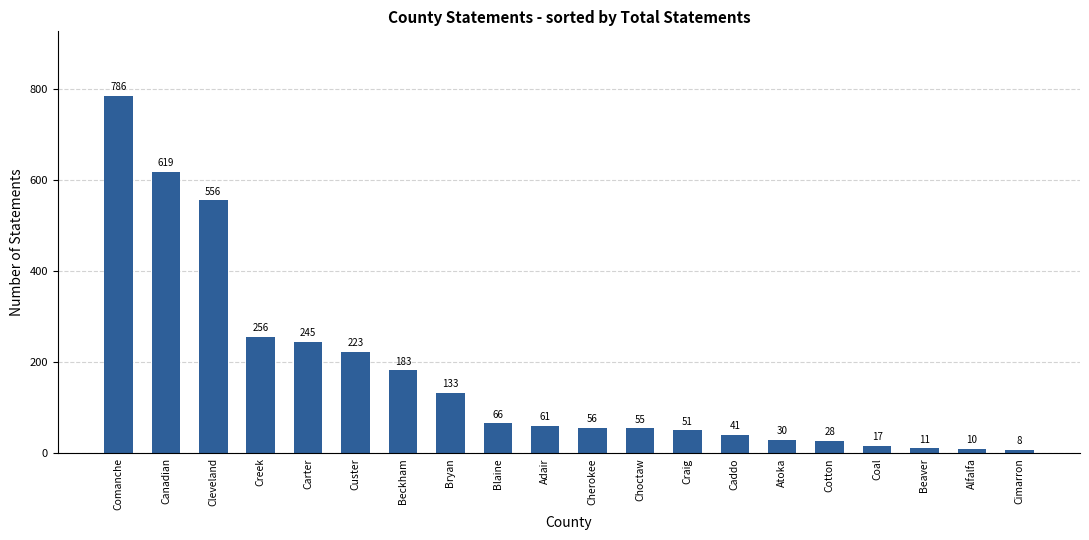

What is the value of the 6th bar from the left?

223